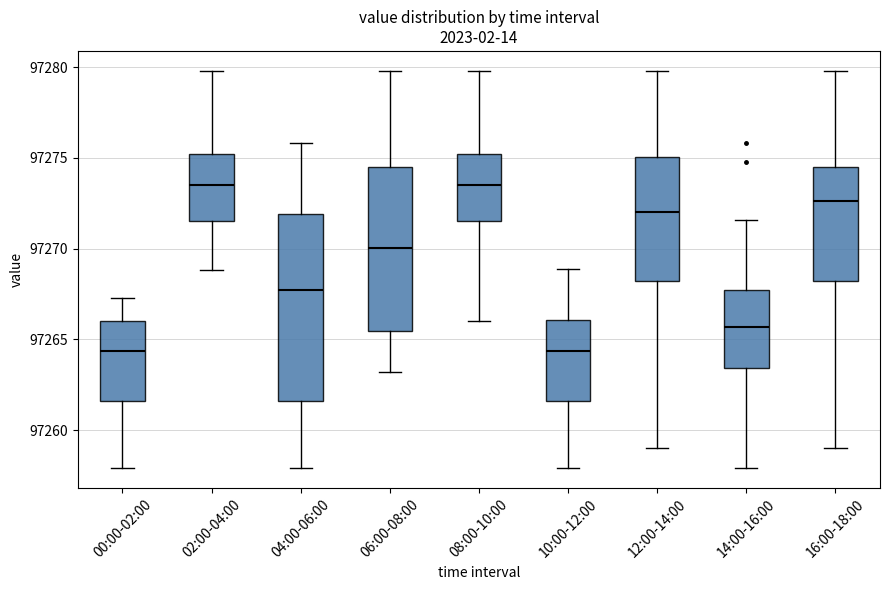

Where does the median line of the box for 14:00-16:00 sit on the y-axis? The values are not printed on the chart, so give them approximately, as read against the axis.

97265.5